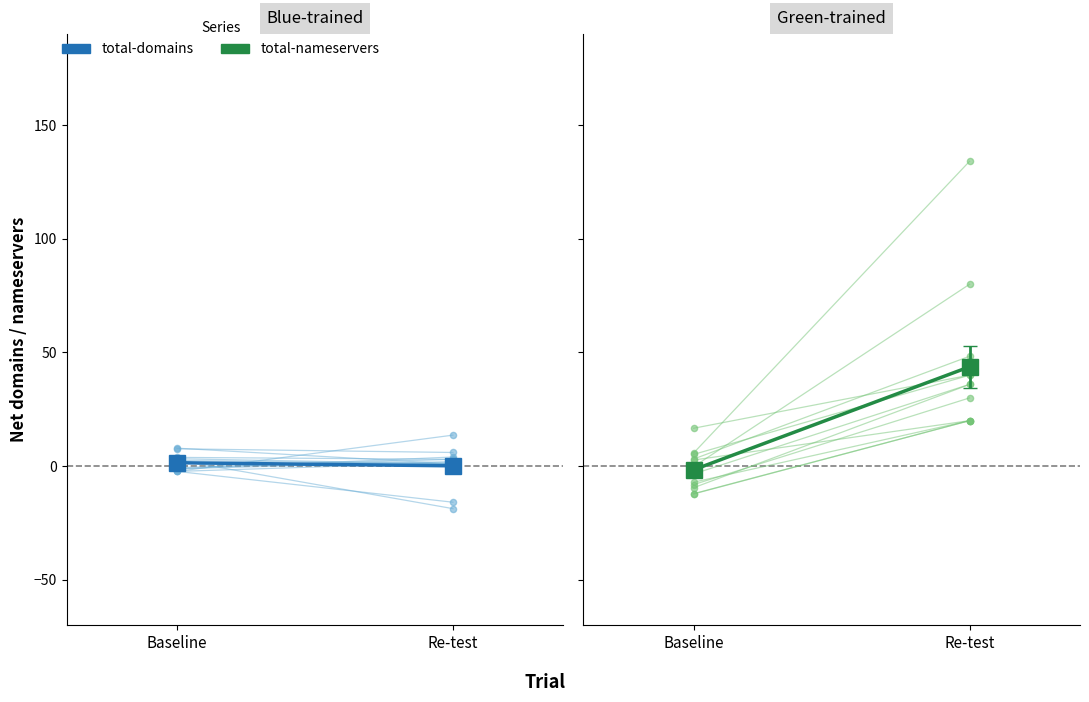

What is the total value across all series at Re-test?

43.8